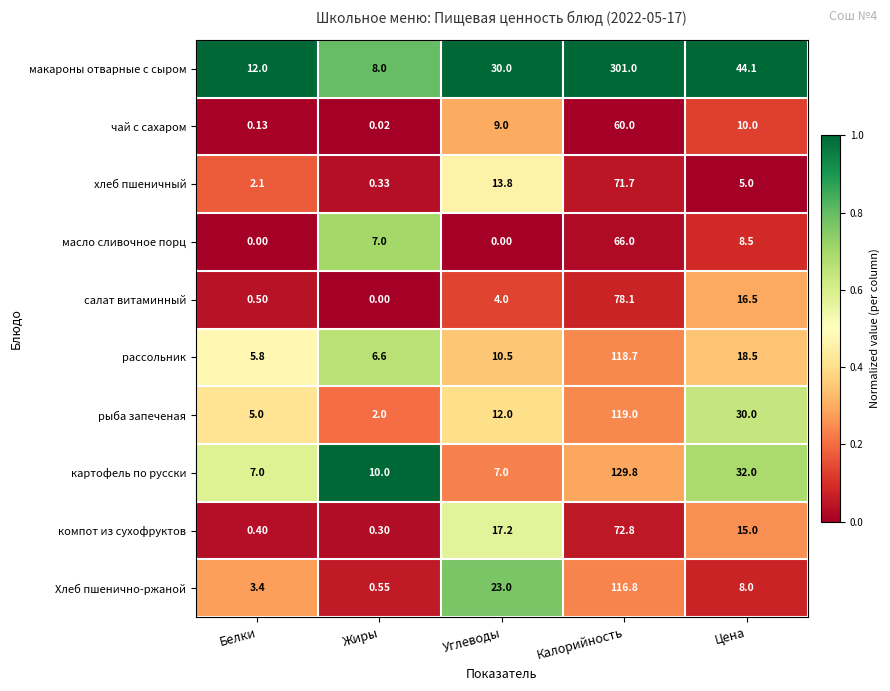

How many distinct data groups are displayed?

10